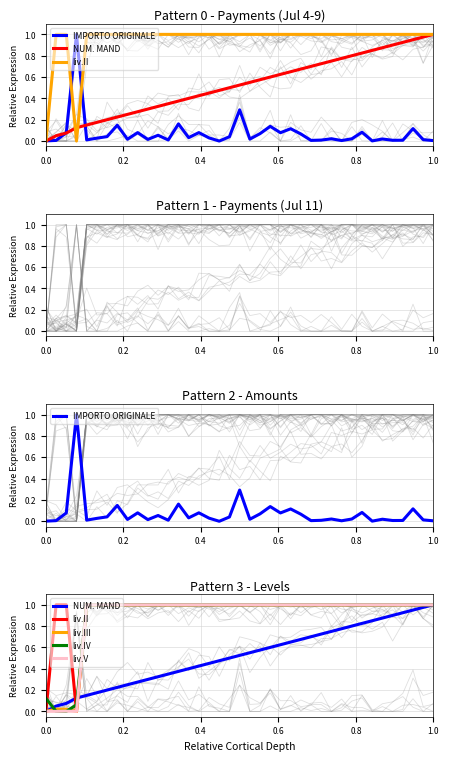

What is the sum of the IMPORTO ORIGINALE values at 32 and 21?

0.1